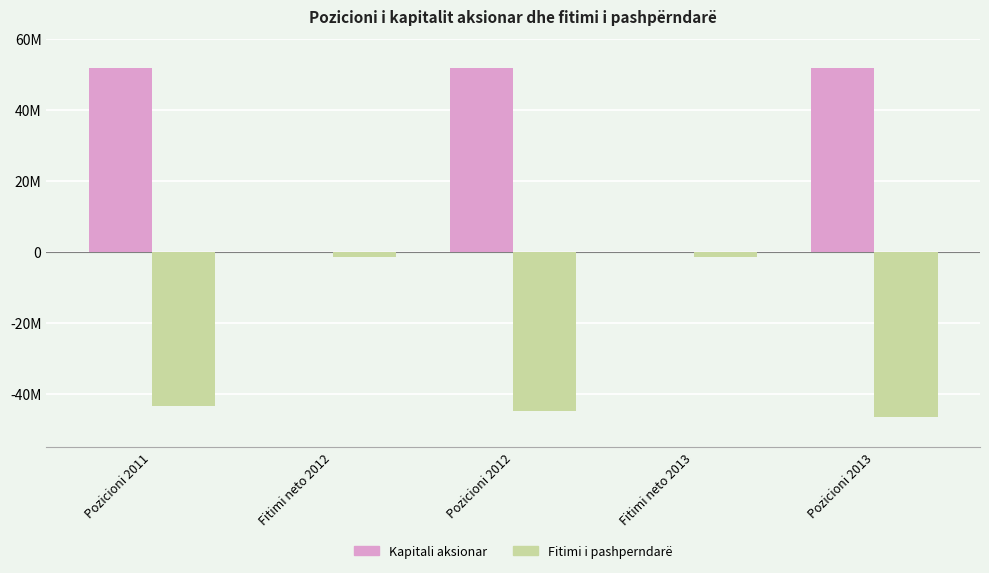

Is it true that Fitimi i pashperndarë equals -29910433.4 at Pozicioni 2013?

False